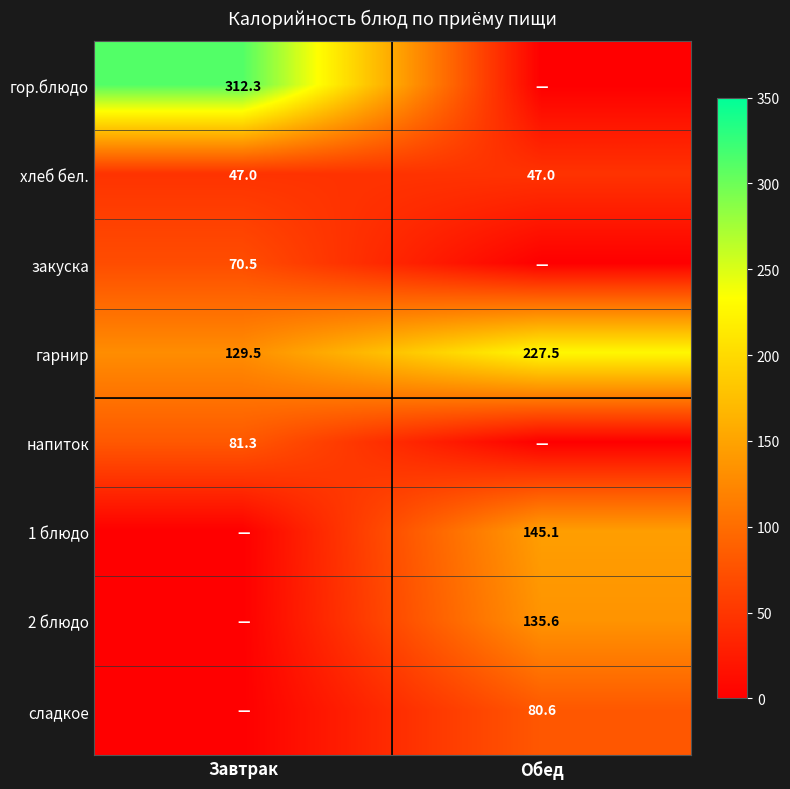

What is the difference between the maximum and minimum values in the гарнир series?

98.0